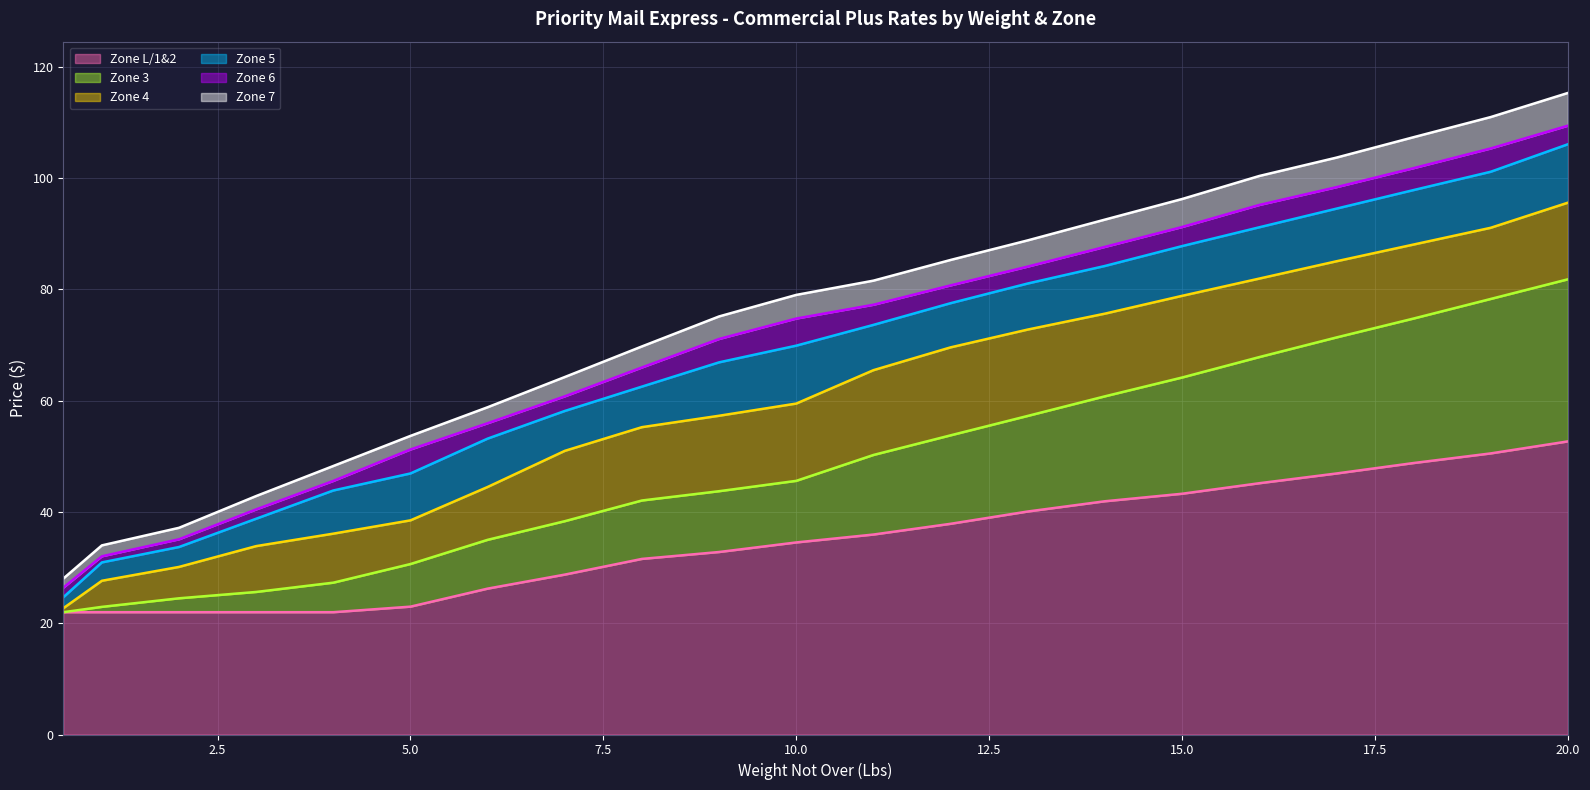

The Zone L/1&2 series shows 34.5 at 10.0. True or false?

True